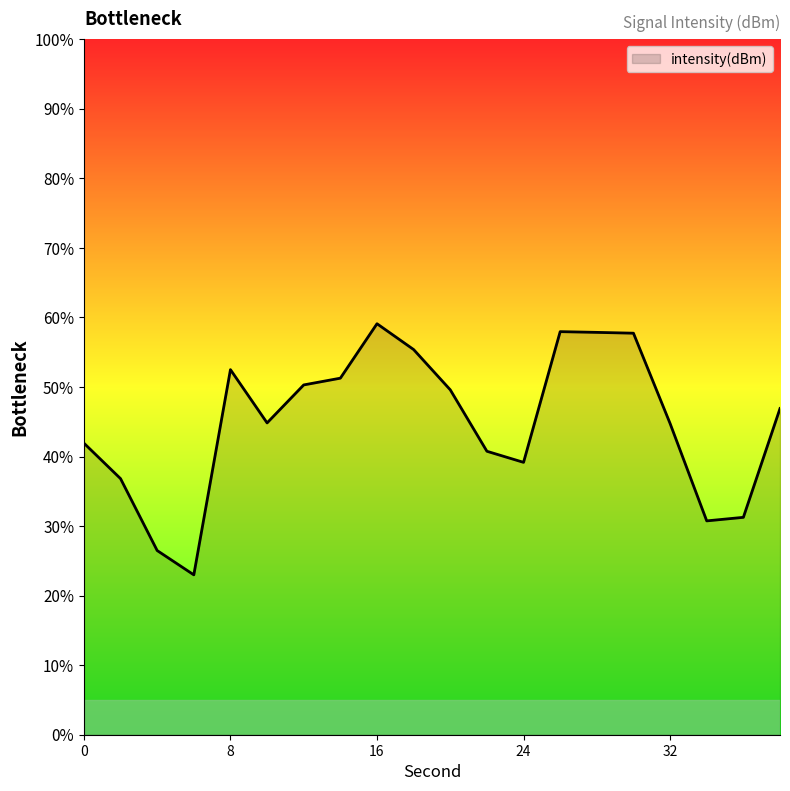

What is the maximum value shown in the chart?

59.1